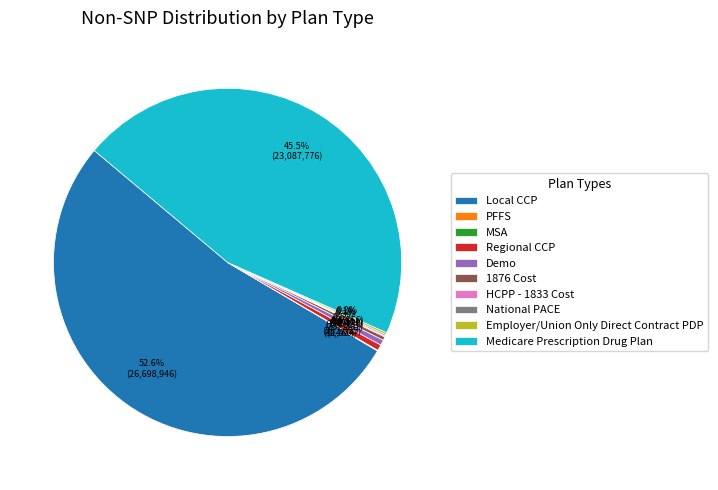

The 1876 Cost slice represents 0% of the pie. True or false?

True